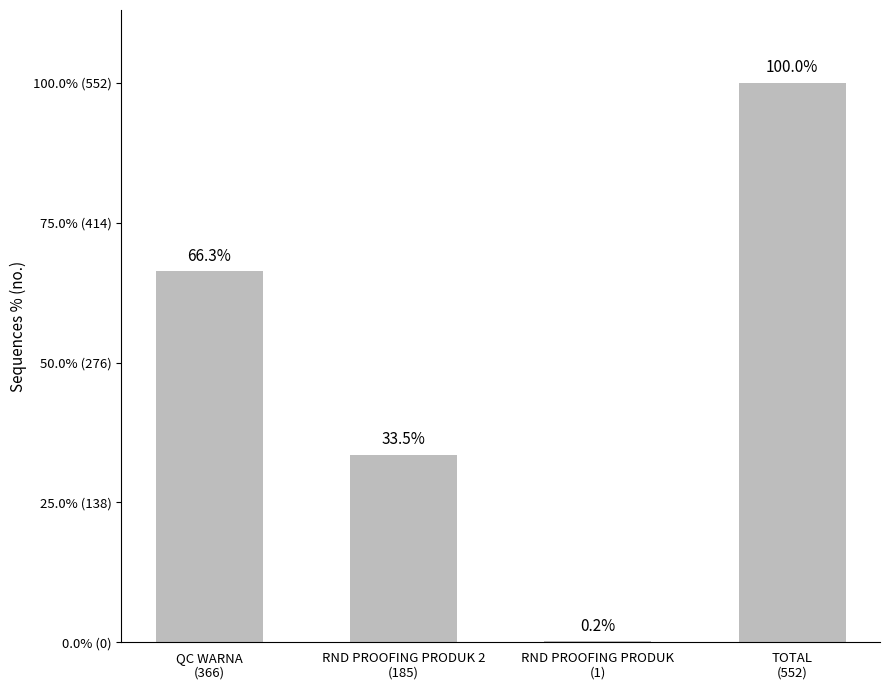

Approximately how many times larger is the value at QC WARNA
(366) compared to RND PROOFING PRODUK
(1)?

366.0